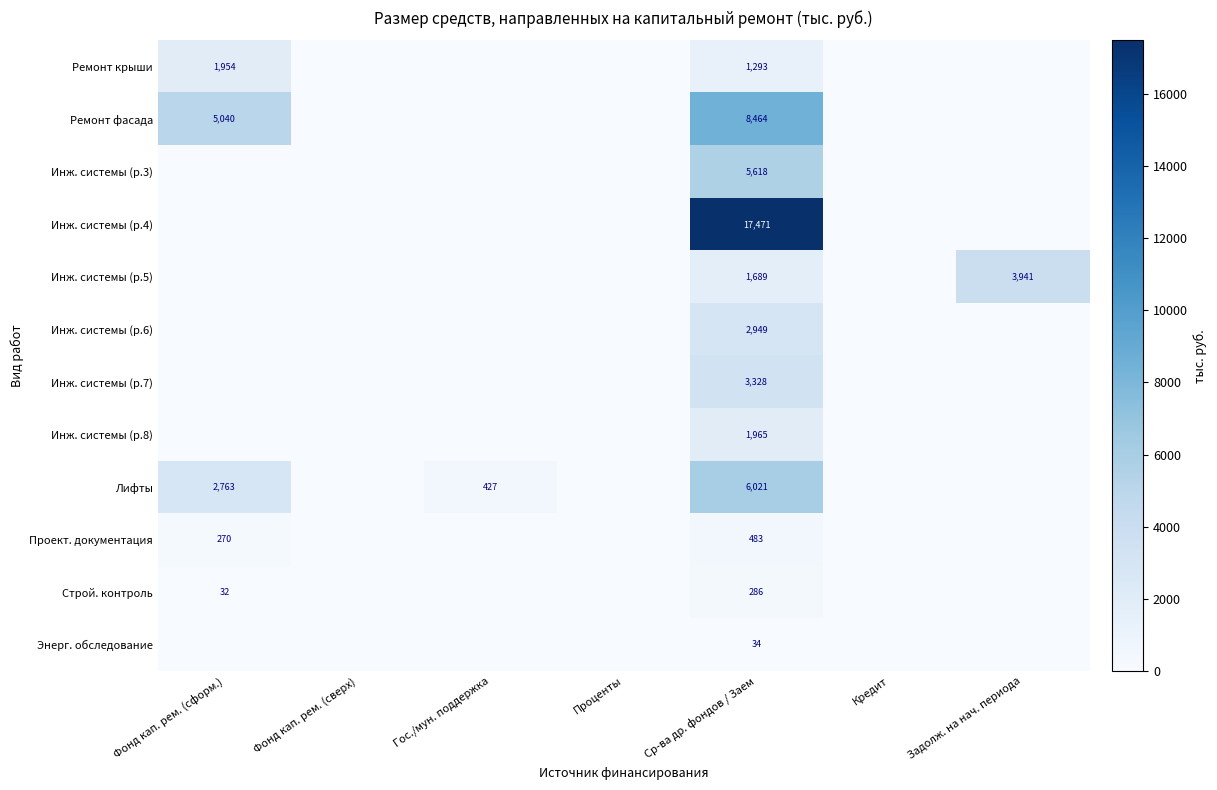

True or false: Ремонт крыши has a value of 1954 at Фонд кап. рем. (сформ.).

True